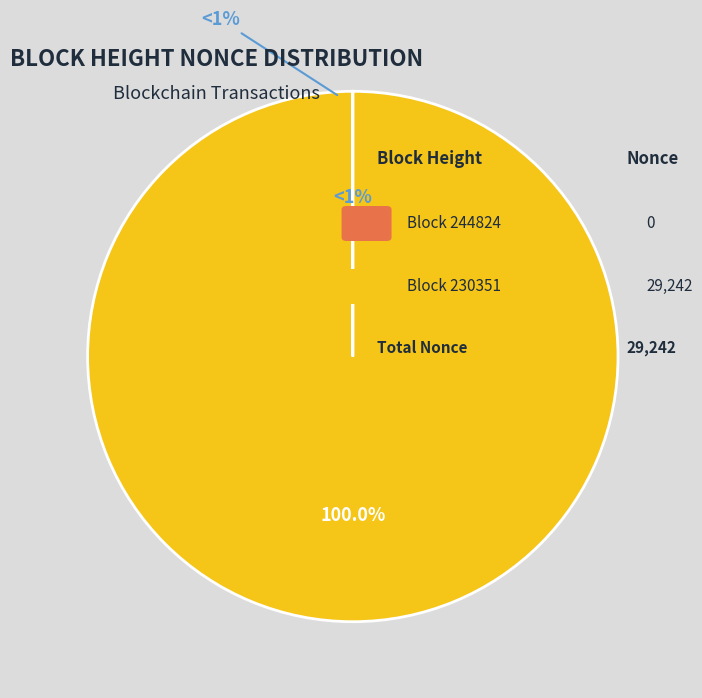

To the nearest percent, what is the difference between the largest and smallest slice percentages?

100%